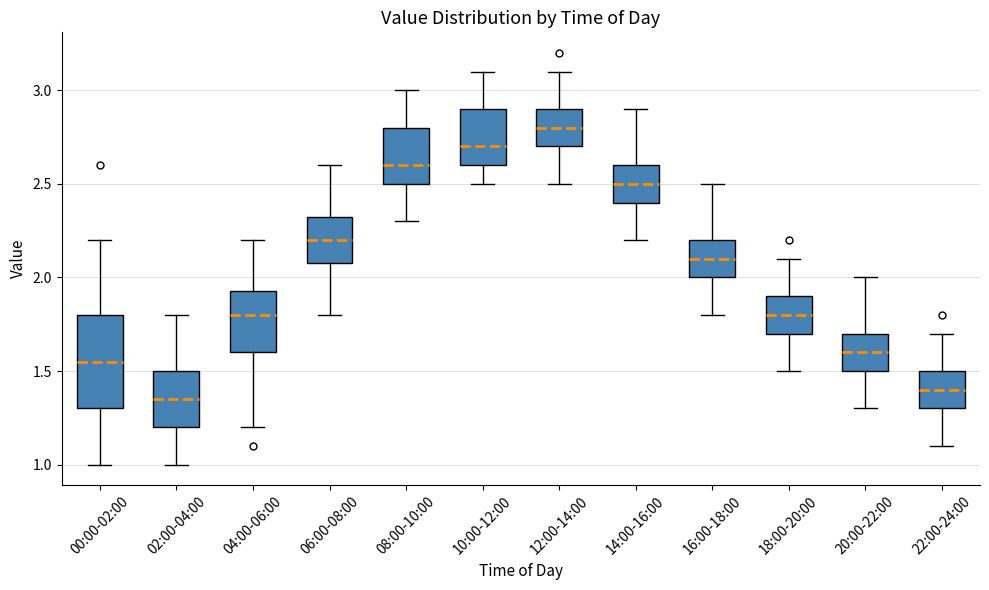

Where does the upper whisker of the box for 16:00-18:00 end on the y-axis? The values are not printed on the chart, so give them approximately, as read against the axis.

2.50